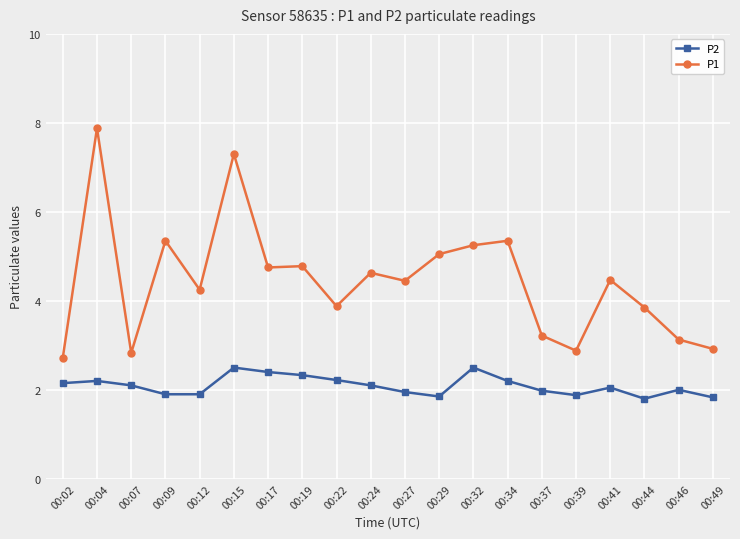

Rank the series at 00:32 from lowest to highest value.

P2, P1